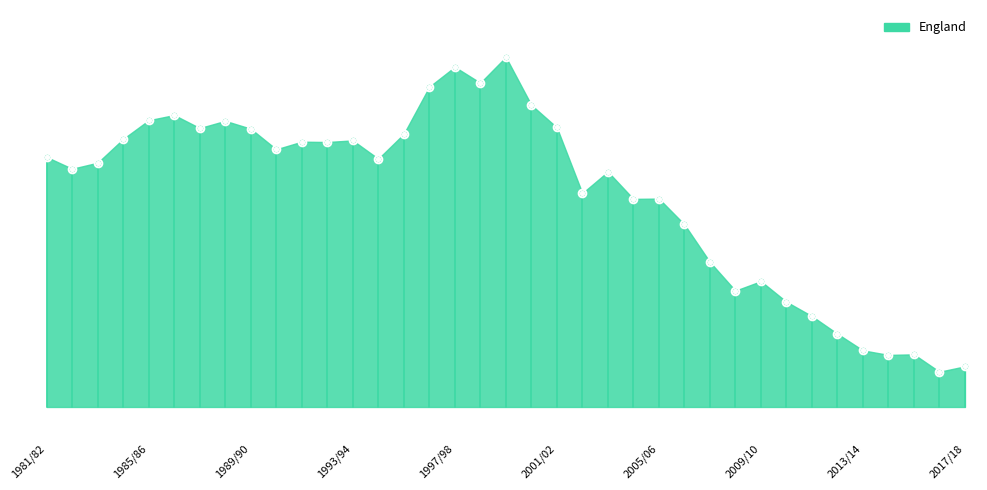

What is the change in value from 1982/83 to 2014/15?

-11888